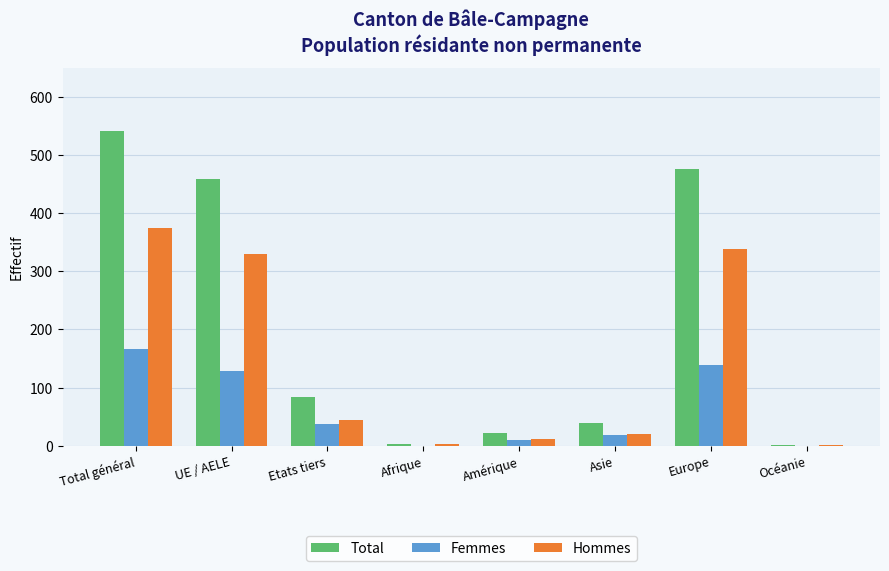

Which series has the largest total across all categories?

Total